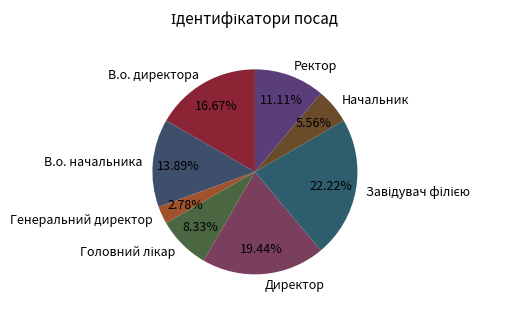

Which has a higher value, Ректор or В.о. директора?

В.о. директора